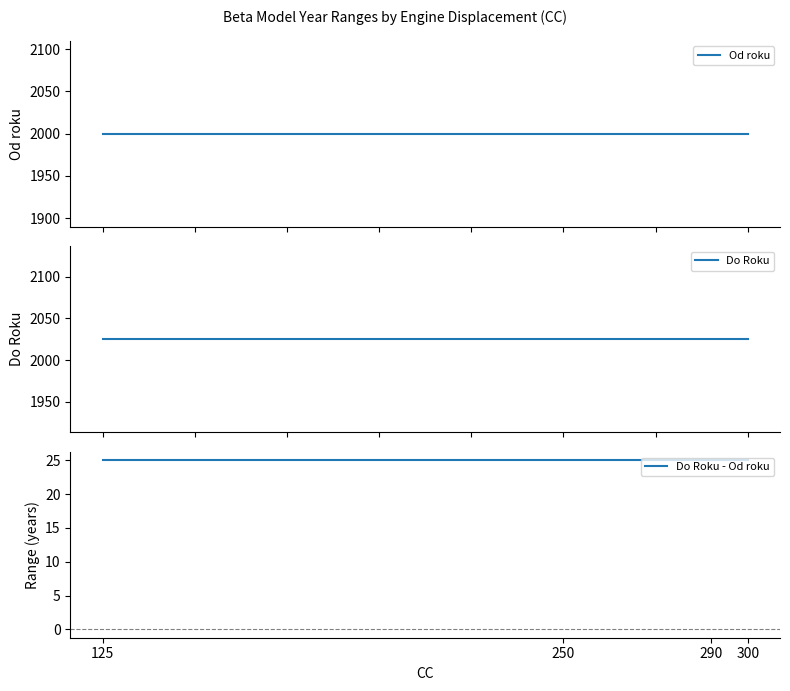

List the series in order of their peak value, lowest first.

Do Roku - Od roku, Od roku, Do Roku